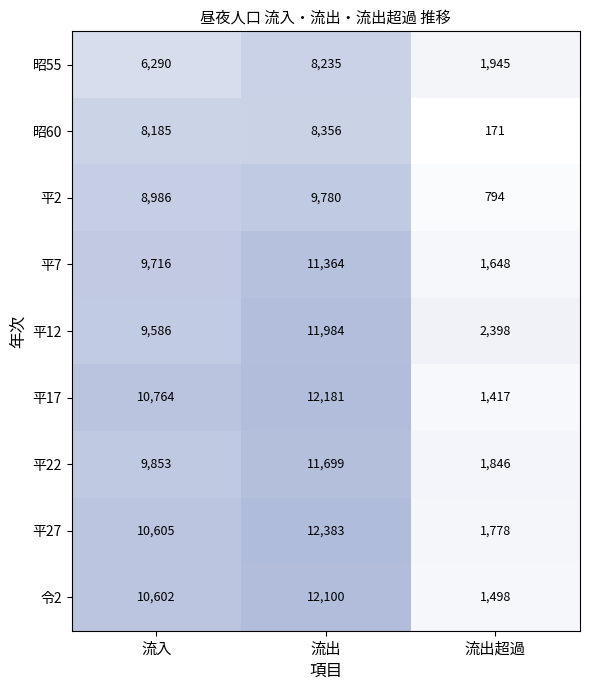

What is the sum of the 平22 values at 流出超過 and 流入?

11699